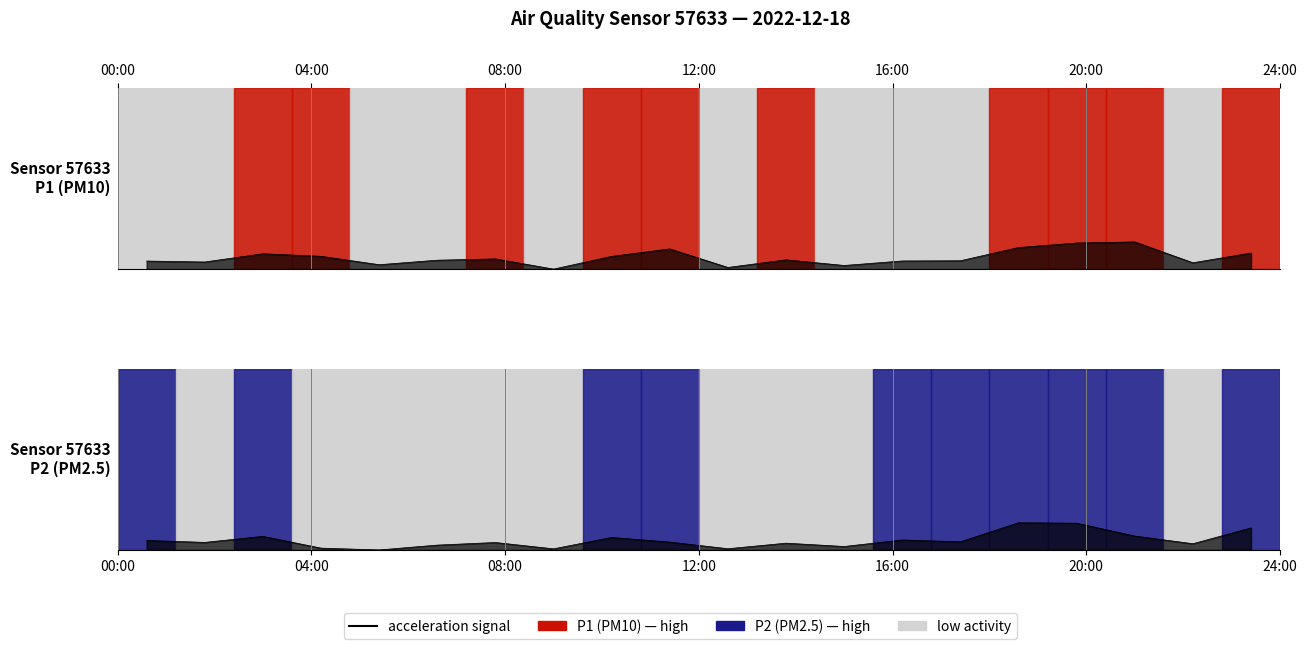

After their last crossing, which series has the higher values: P1 signal_line or P2 signal_line?

P2 signal_line